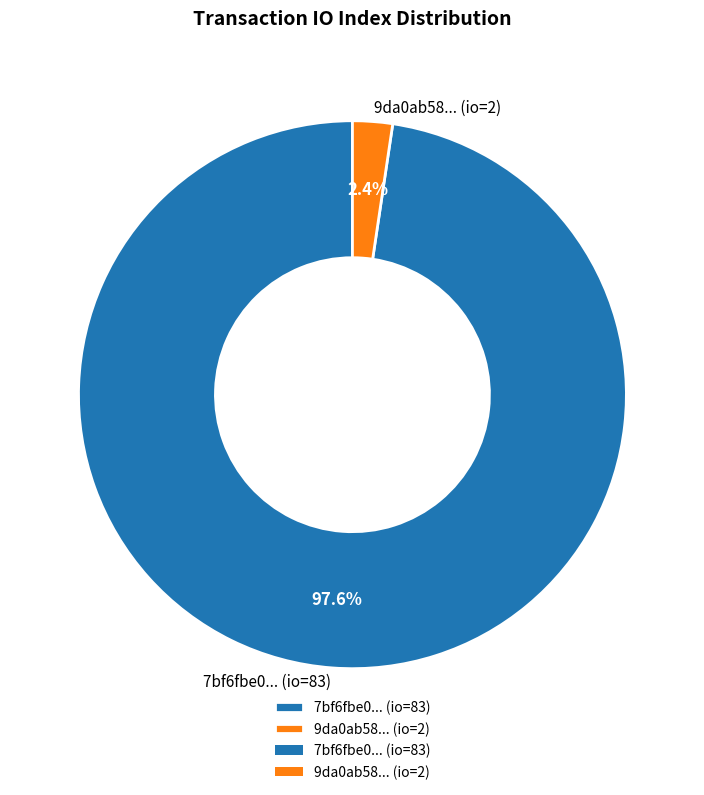

Rank the categories by value from lowest to highest.

9da0ab58... (io=2), 7bf6fbe0... (io=83)